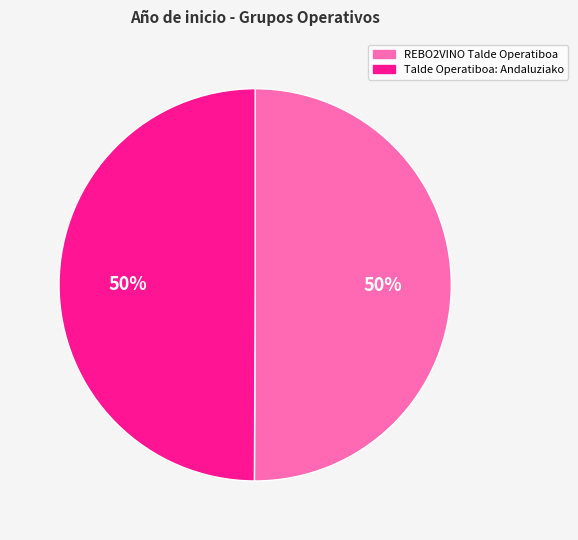

To the nearest percent, what is the combined percentage of REBO2VINO Talde Operatiboa and Talde Operatiboa: Andaluziako?

100%